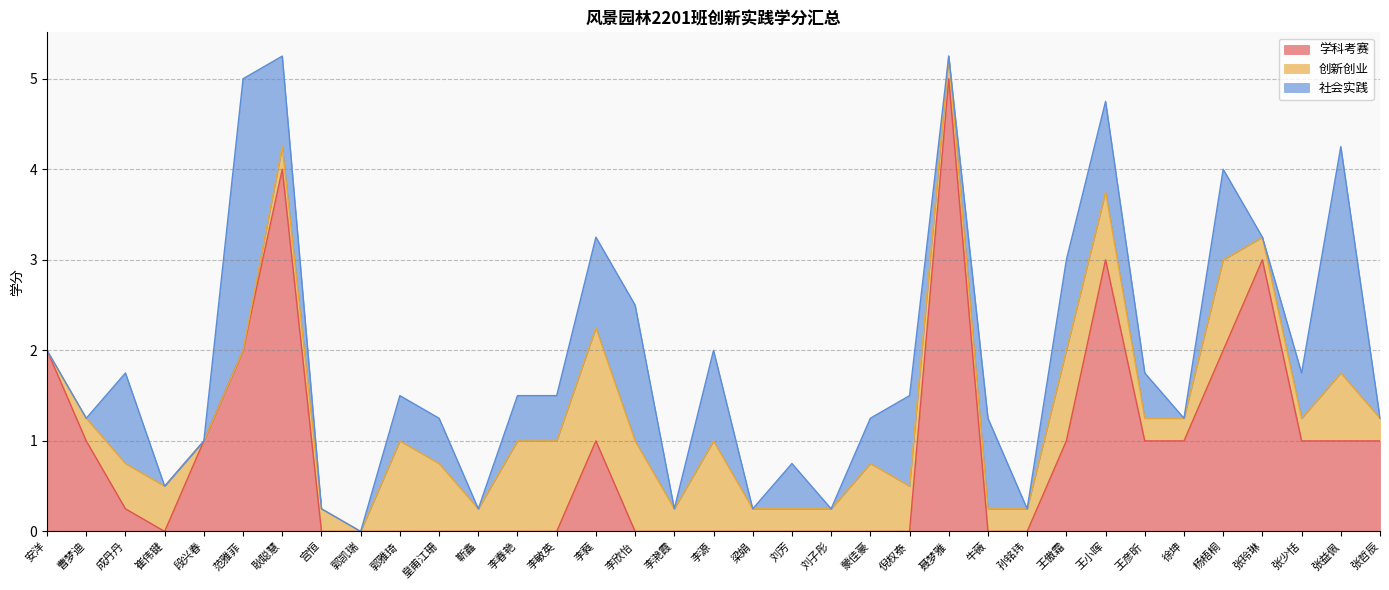

What position from the right is 耿聪慧?

29